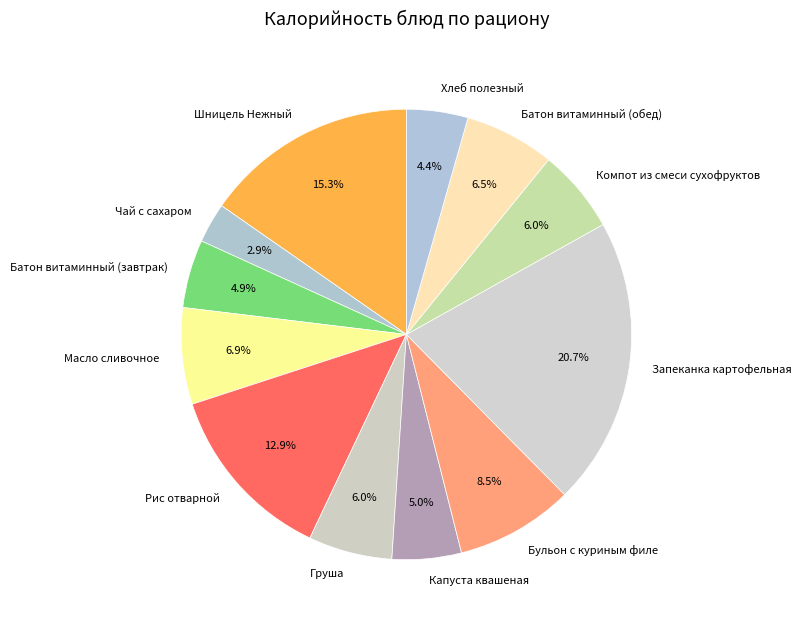

Approximately how many times larger is the value at Хлеб полезный compared to Груша?

0.7